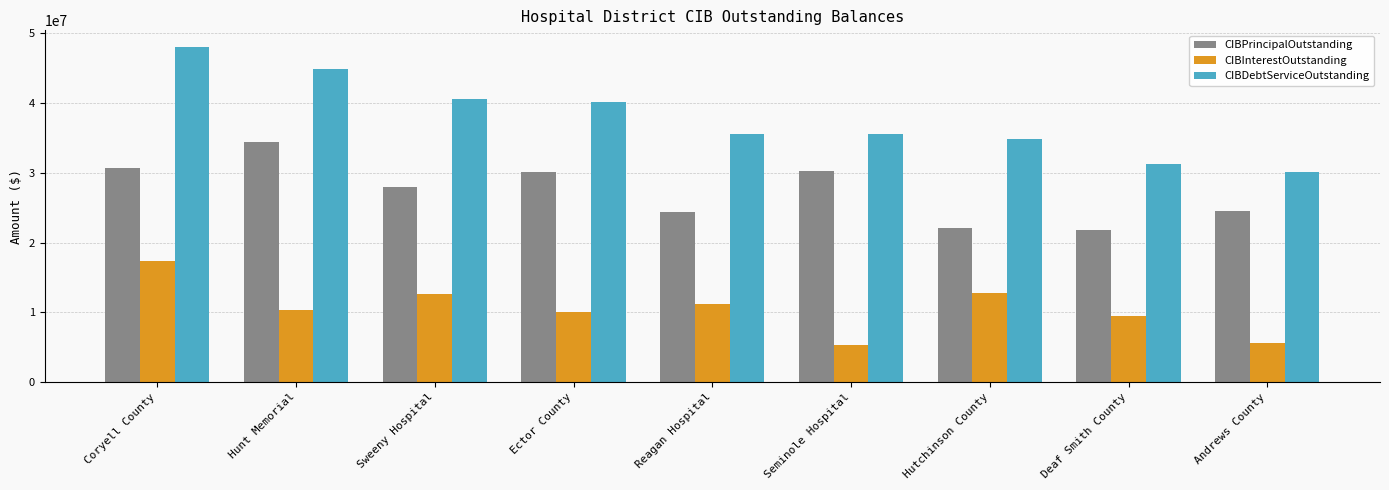

What is the difference between the maximum and minimum values in the CIBPrincipalOutstanding series?

12695000.0